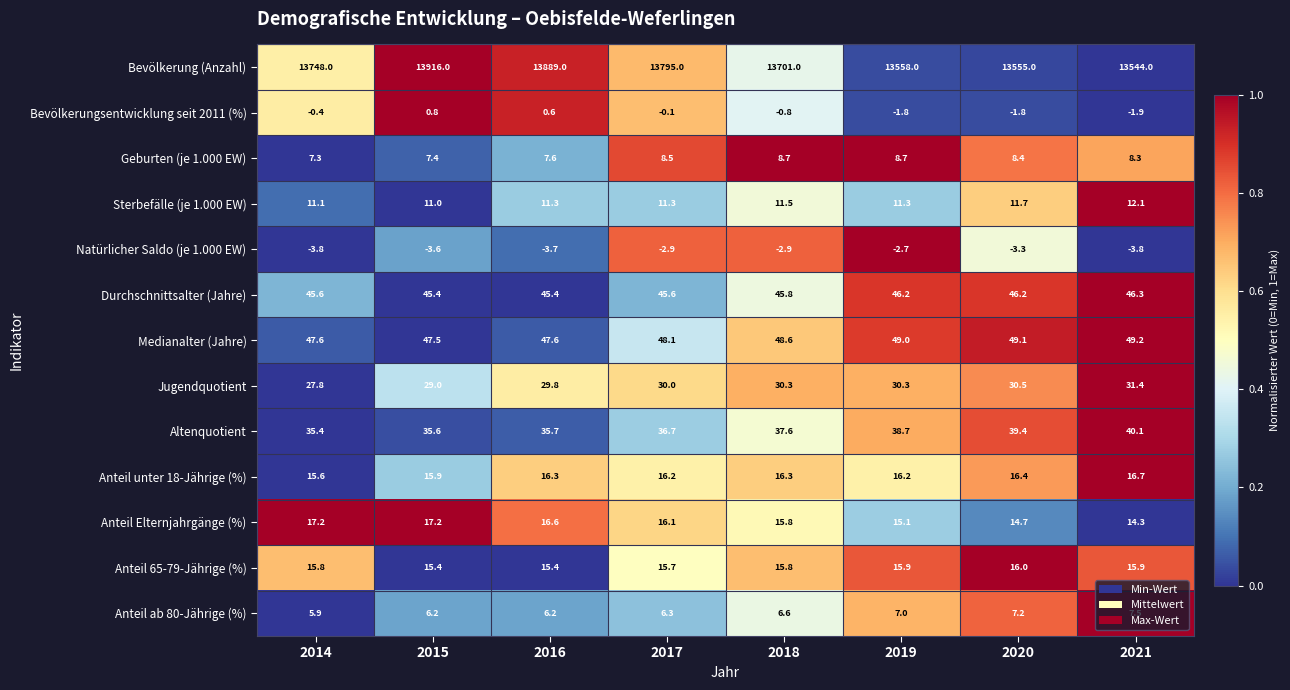

What is the greatest value displayed?

13916.0